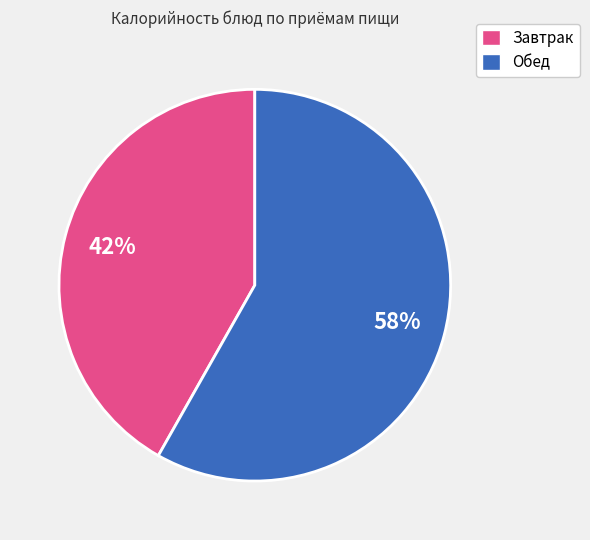

Is it true that Завтрак is 42% of the pie?

True